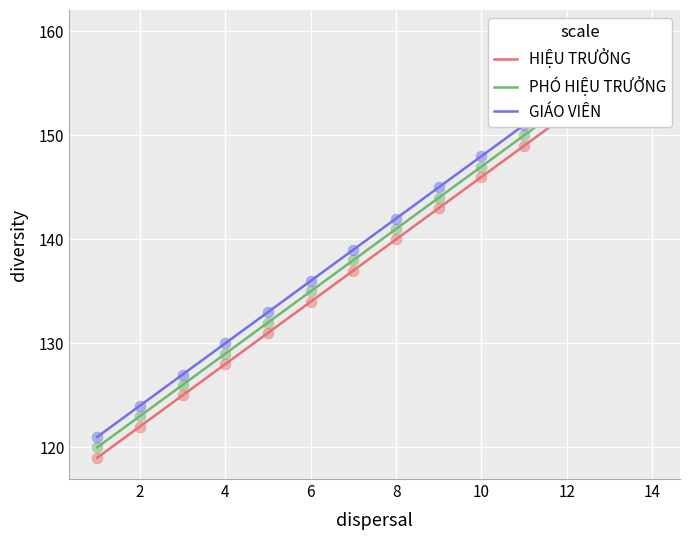

Is the value of GIÁO VIÊN at 16 greater than the value of PHÓ HIỆU TRƯỞNG at 13?

No